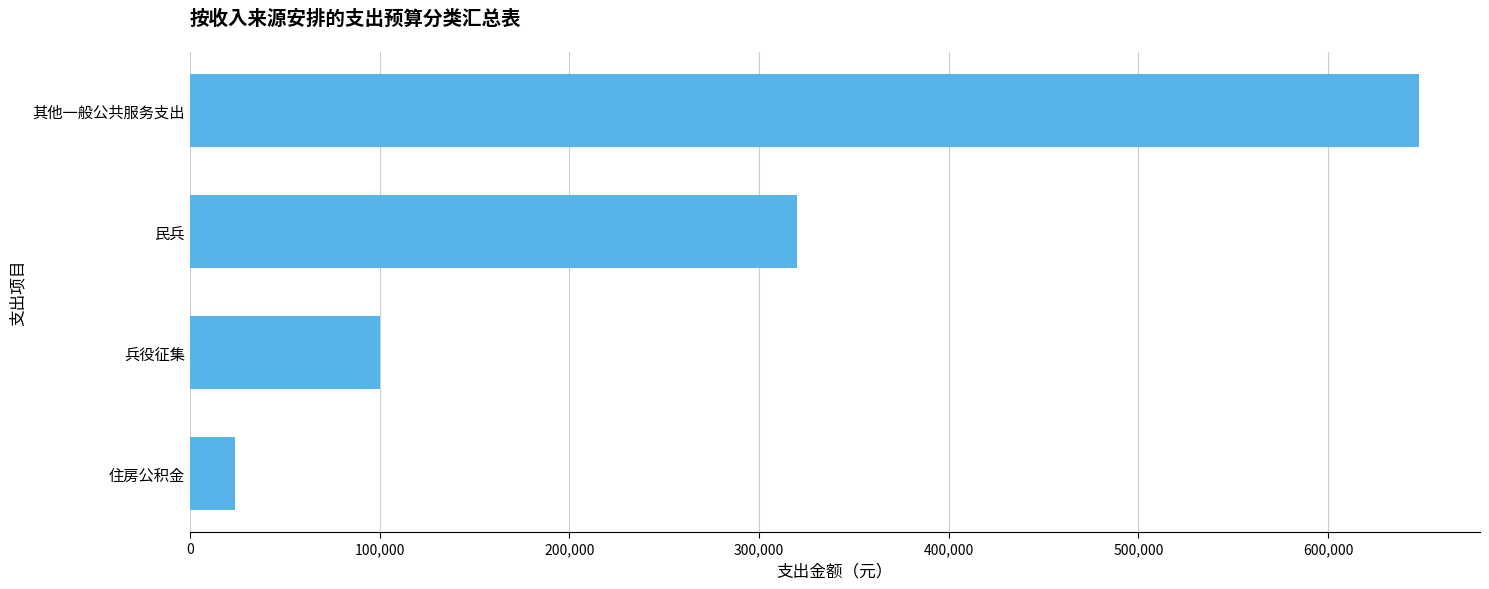

Where is the data nearest to the value 335823?

民兵